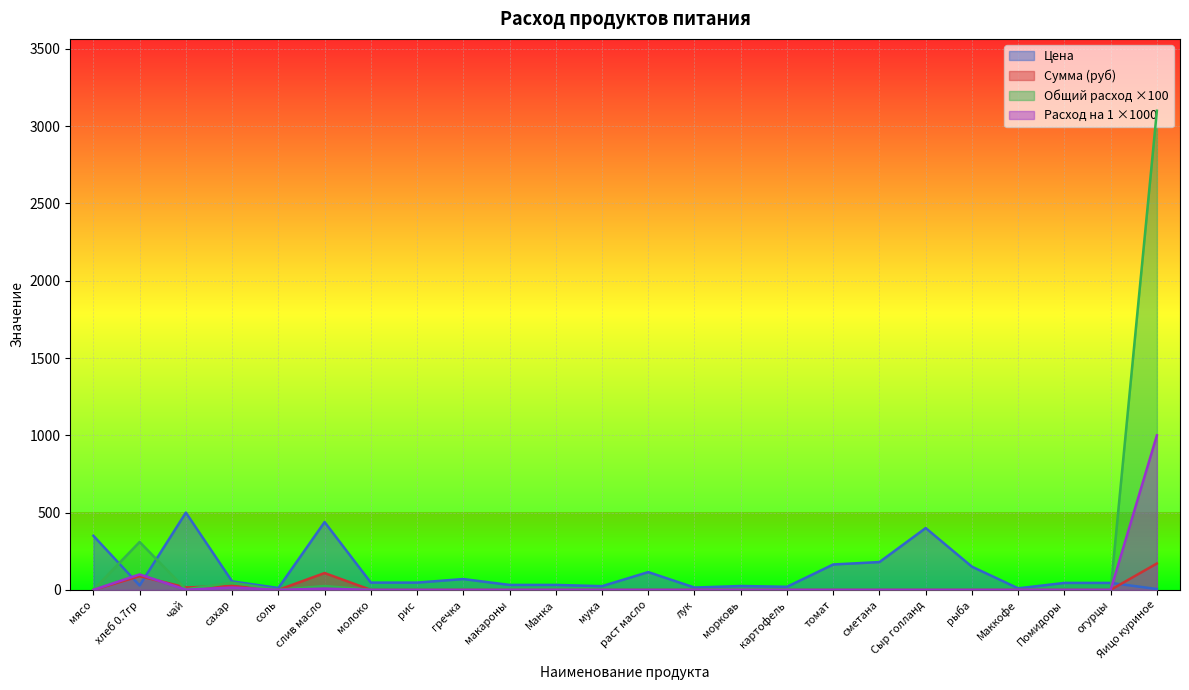

List the series in order of their peak value, highest first.

Общий расход ×100, Расход на 1 ×1000, Цена, Сумма (руб)